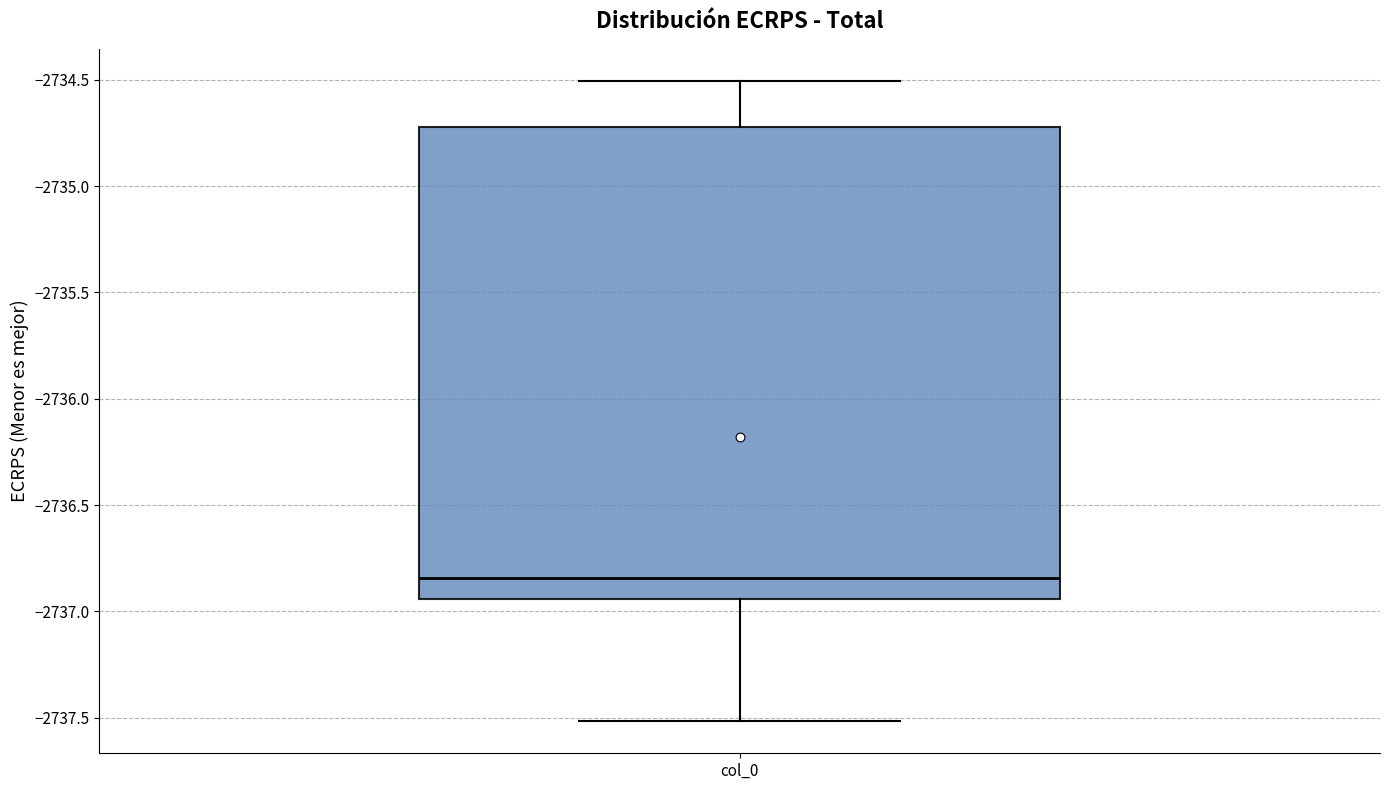

Read this box plot against the y-axis: the position of the median line, the range covered by the box, and the ends of both whiskers. The values are not printed on the chart, so give them approximately, as read against the axis.

median -2736.85, box -2736.95 to -2734.70, whiskers -2737.50 to -2734.50